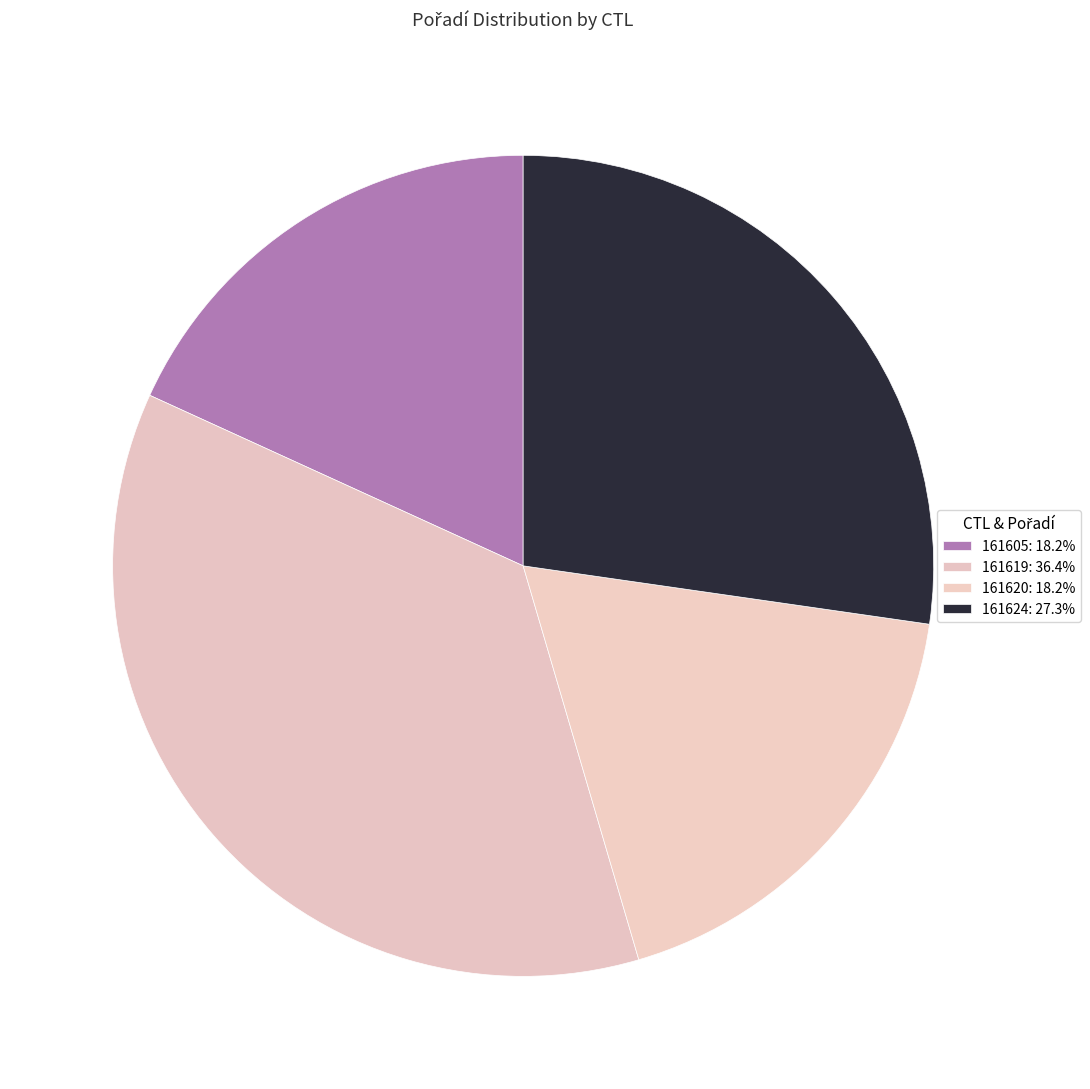

Which category has the smallest portion of the pie?

161605